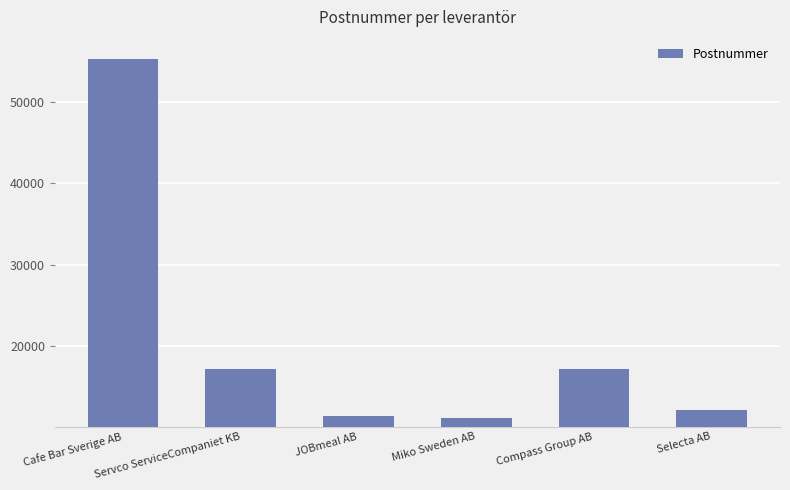

What is the difference between the maximum and minimum values?

44198